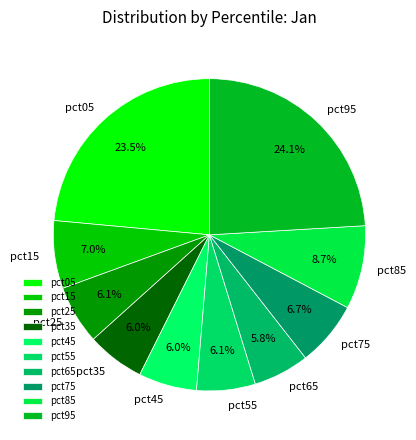

How many slices are in this pie chart?

10